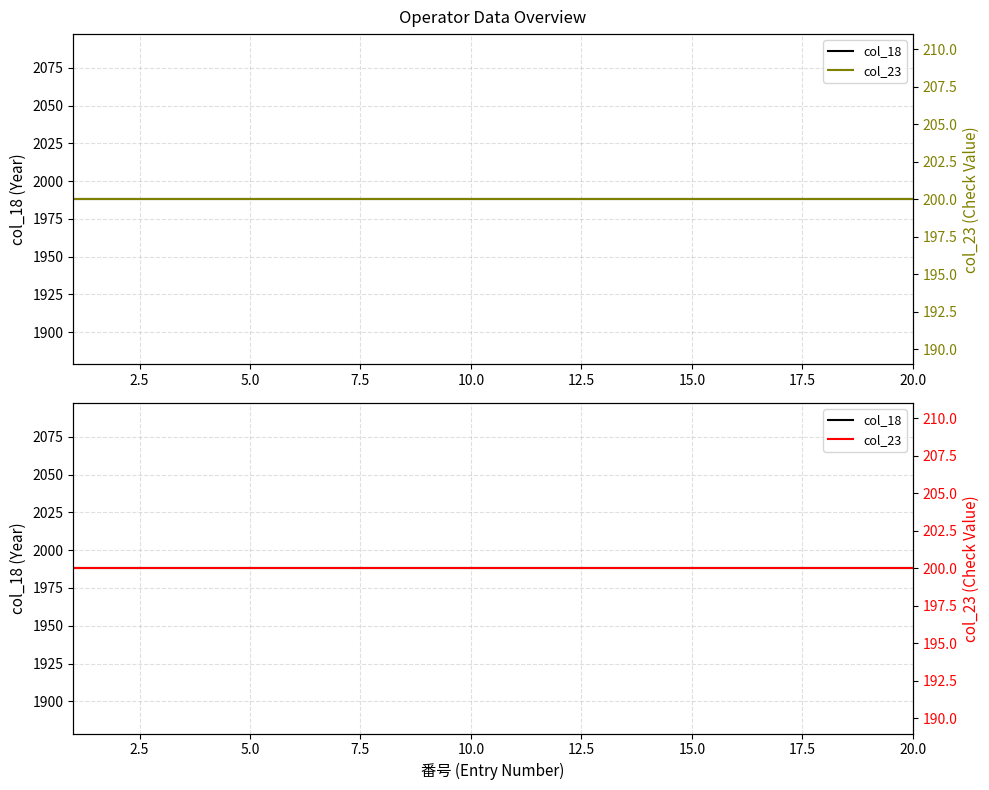

Reading left to right, what are all the values shown in this chart?

col_18: 1988	1988	1988	1988	1988	1988	1988	1988	1988	1988	1988	1988	1988	1988	1988	1988	1988	1988	1988	1988
col_23: 200	200	200	200	200	200	200	200	200	200	200	200	200	200	200	200	200	200	200	200